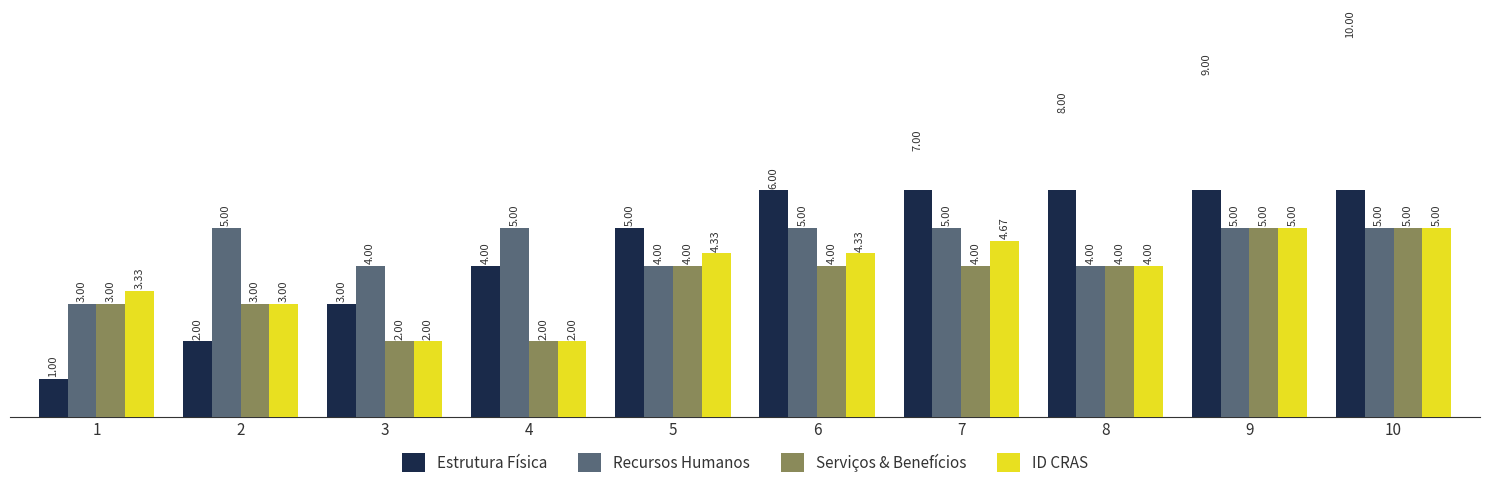

What is the difference between the maximum and minimum values in the Serviços & Benefícios series?

3.0